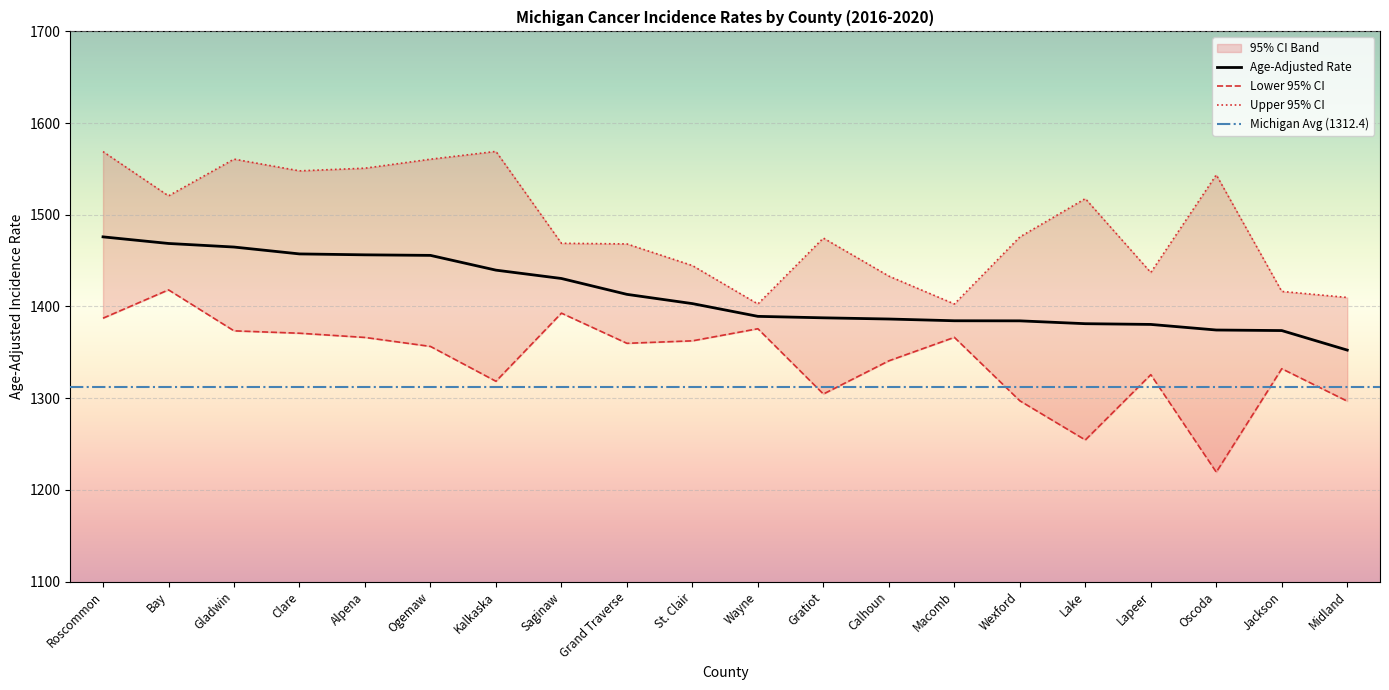

What value does the Age-Adjusted Rate series have at Lapeer?

1380.4